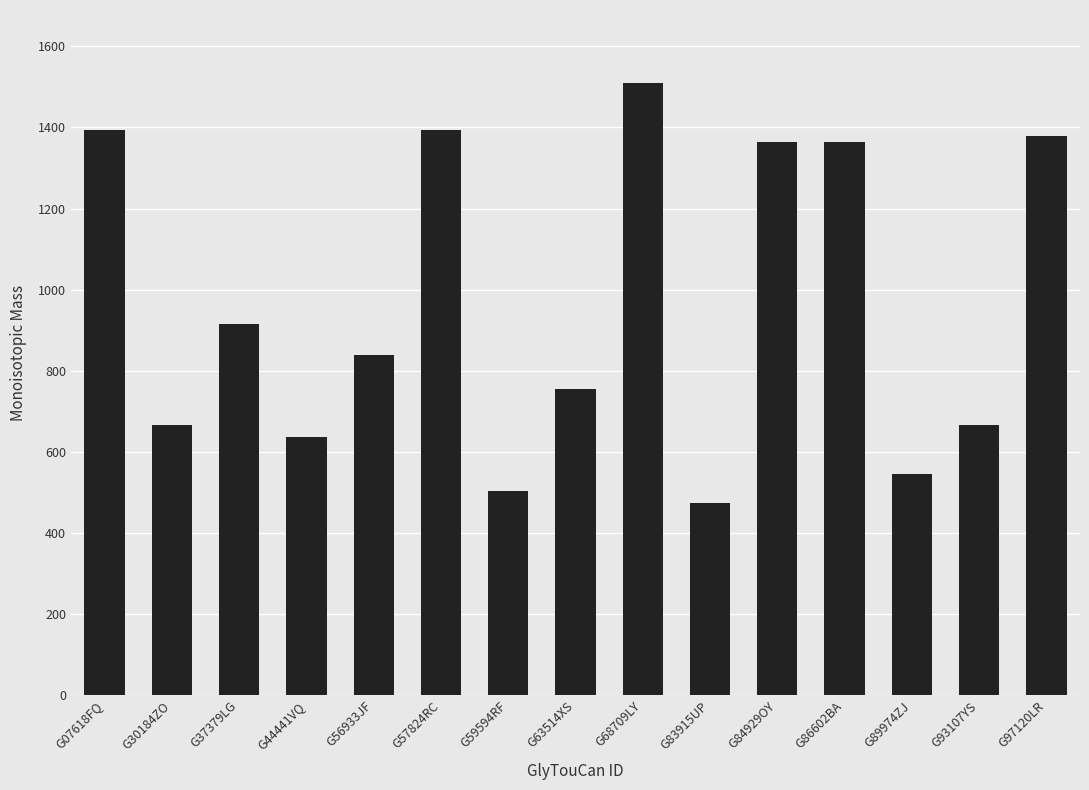

What is the label of the 11th bar from the left?

G84929OY